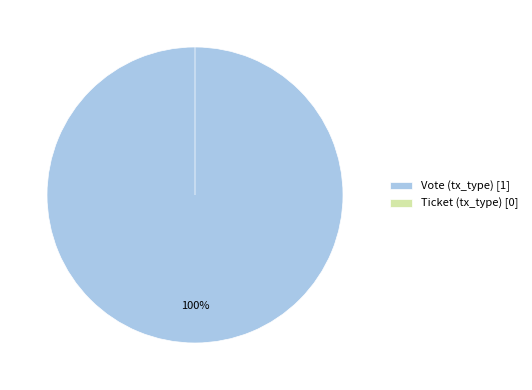

Is it true that Ticket (tx_type) is 1% of the pie?

False